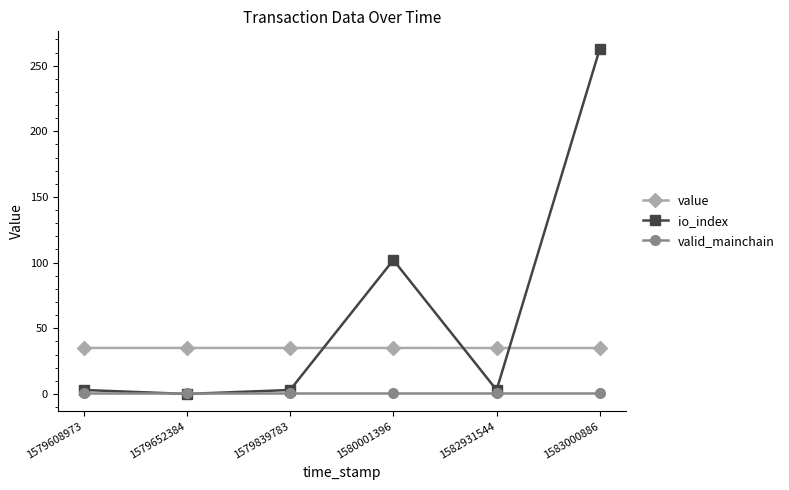

List the series in order of their overall mean, lowest first.

valid_mainchain, value, io_index